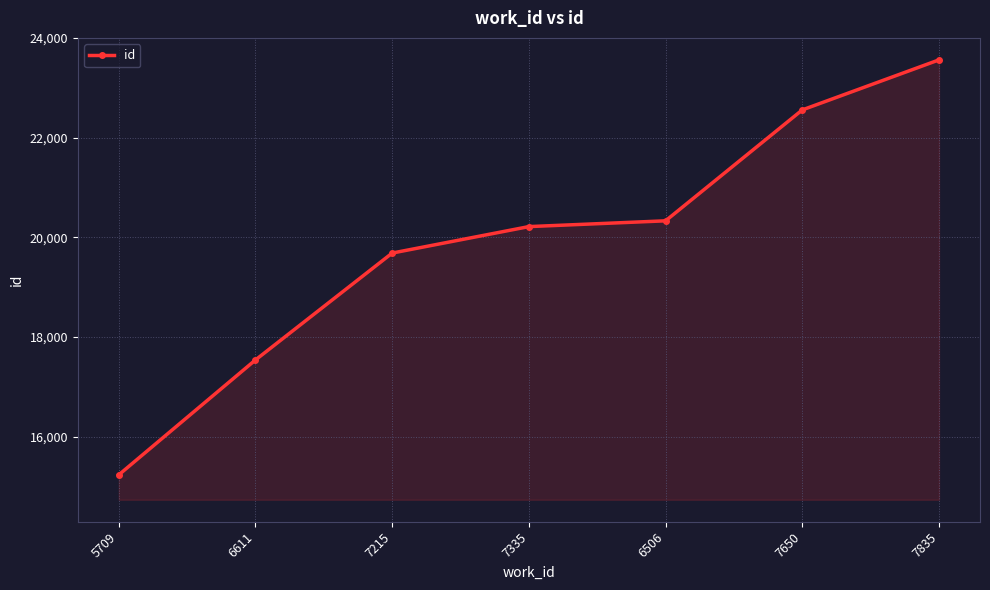

Reading left to right, extract all data points from this chart.

15235	17541	19686	20217	20333	22559	23563